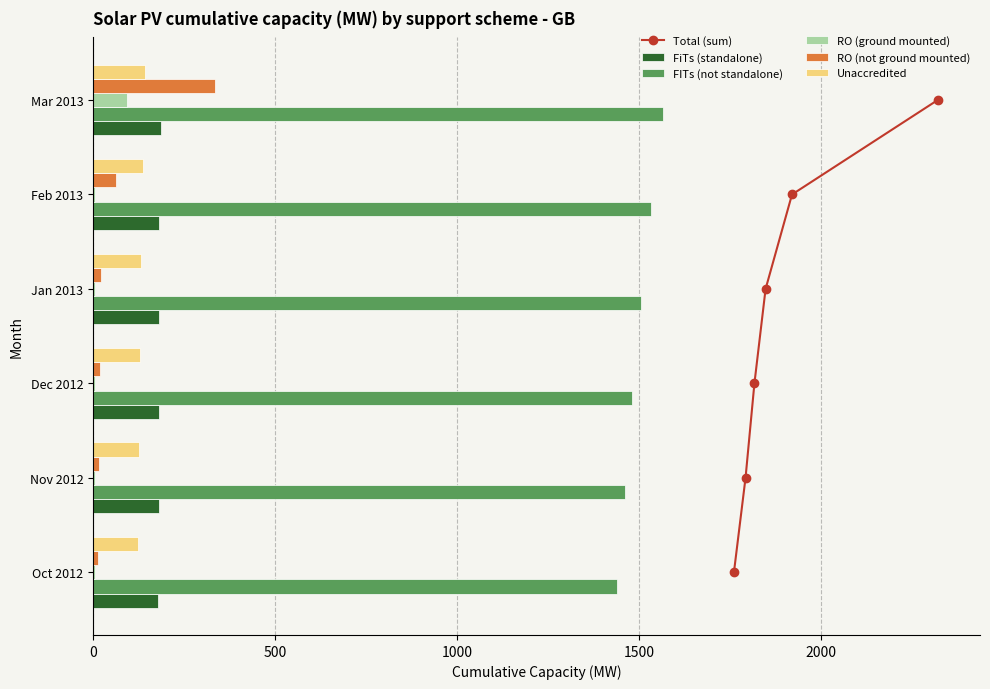

How many groups of bars are there?

6